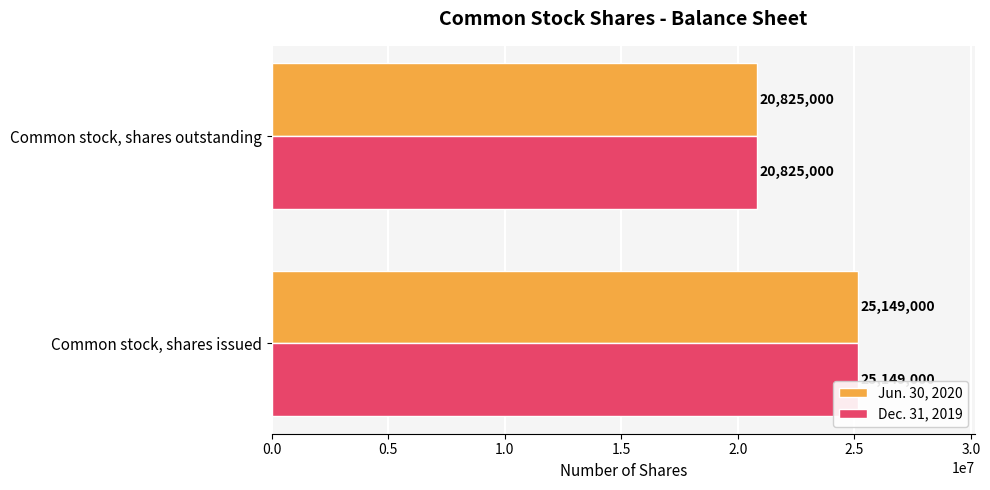

How many Jun. 30, 2020 values are between 20825000 and 25149000?

2